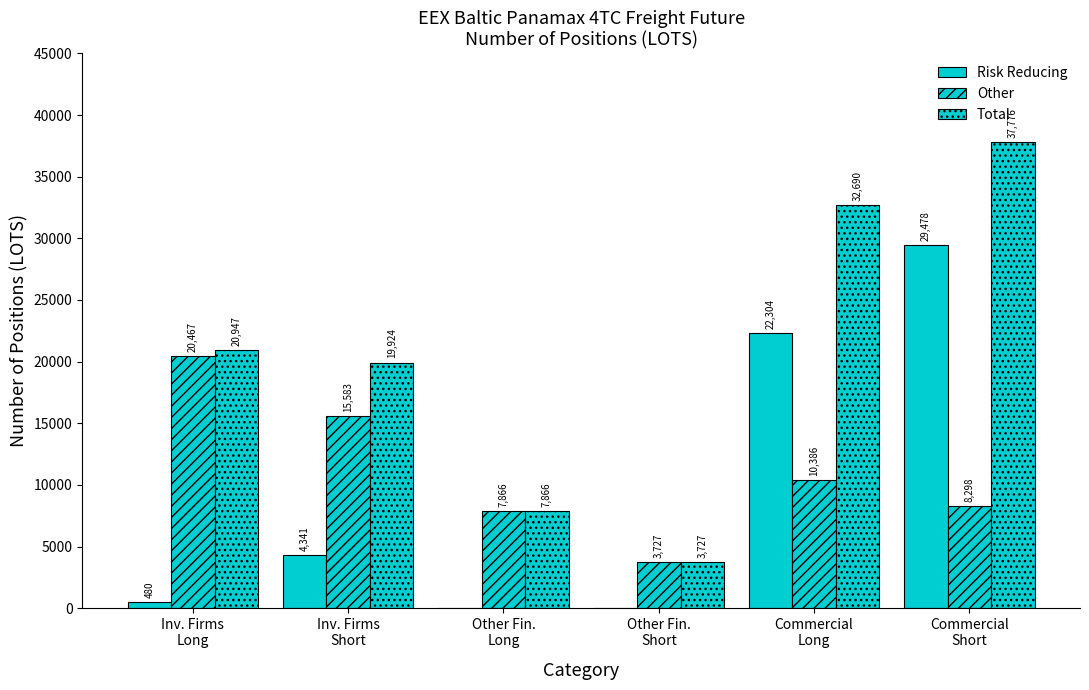

What is the approximate value of Other at Other Fin.
Short?

3727.0